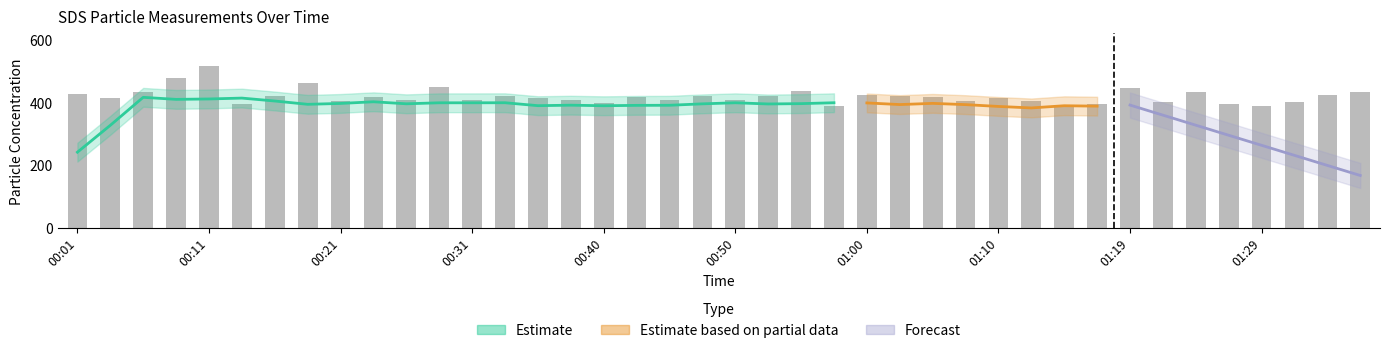

The chart shows a value of 575.0 at 00:50. True or false?

False